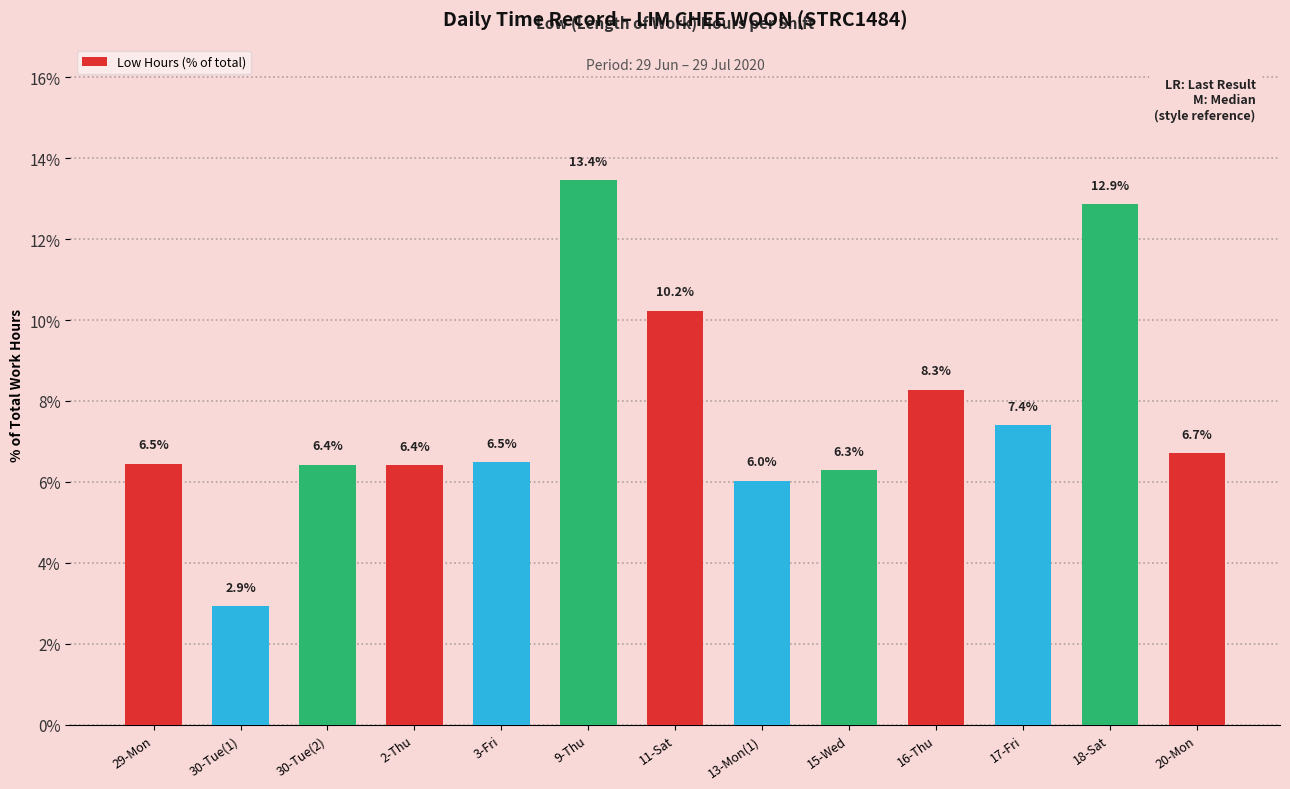

What position from the right is 18-Sat?

2